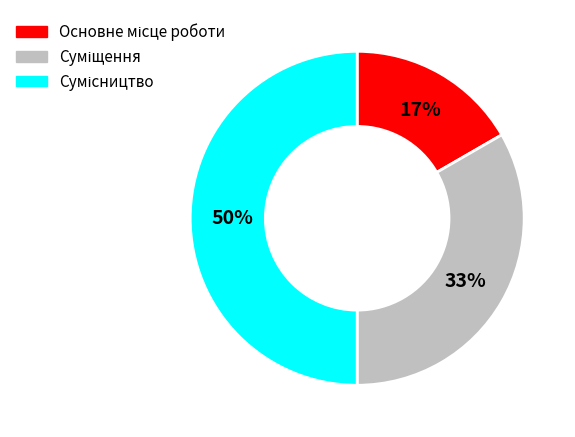

To the nearest percent, what is the average slice percentage?

33%